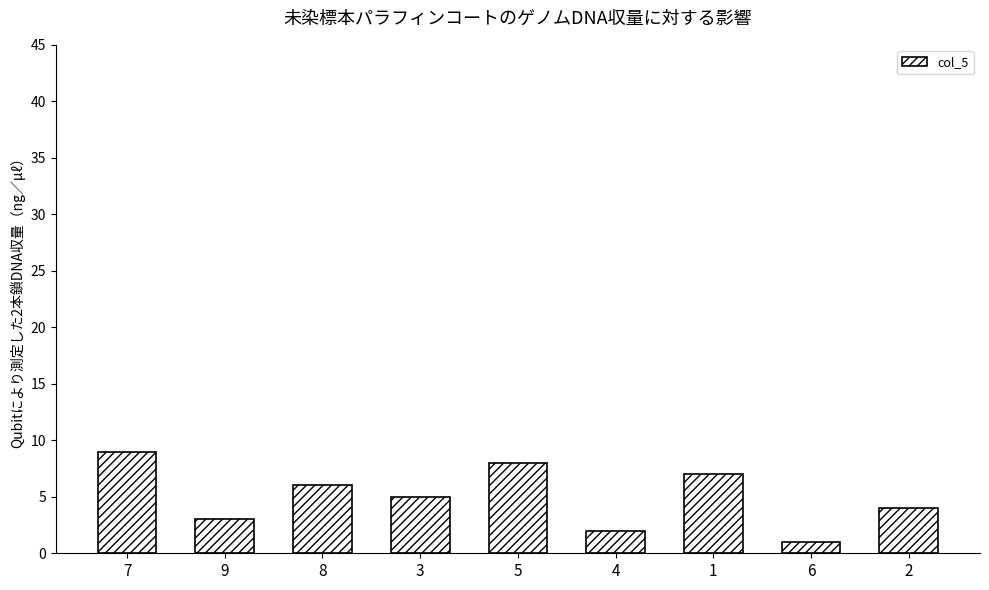

What is the label of the 4th bar from the left?

3